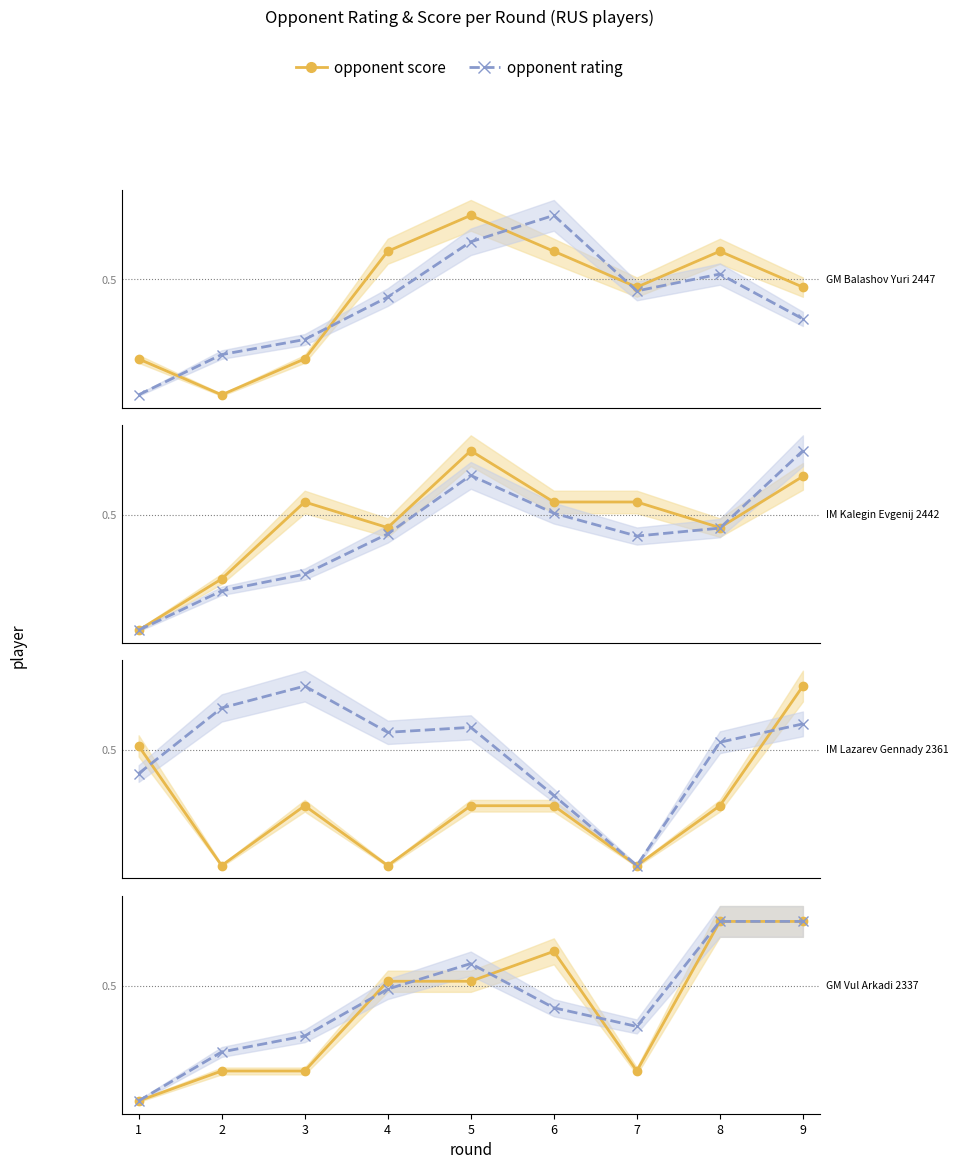

Does the chart have visible grid lines?

No